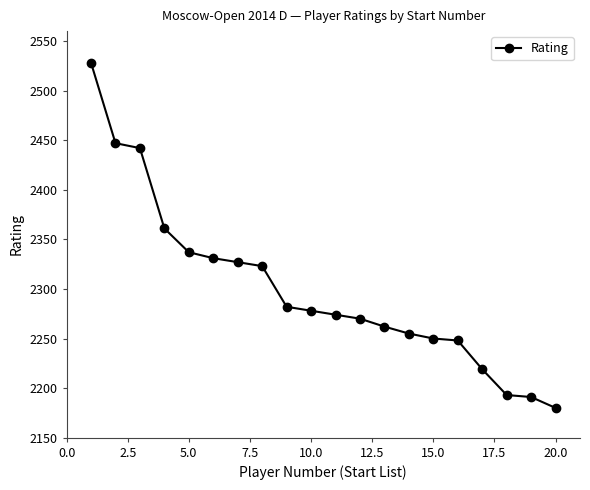

What is the average value?

2300